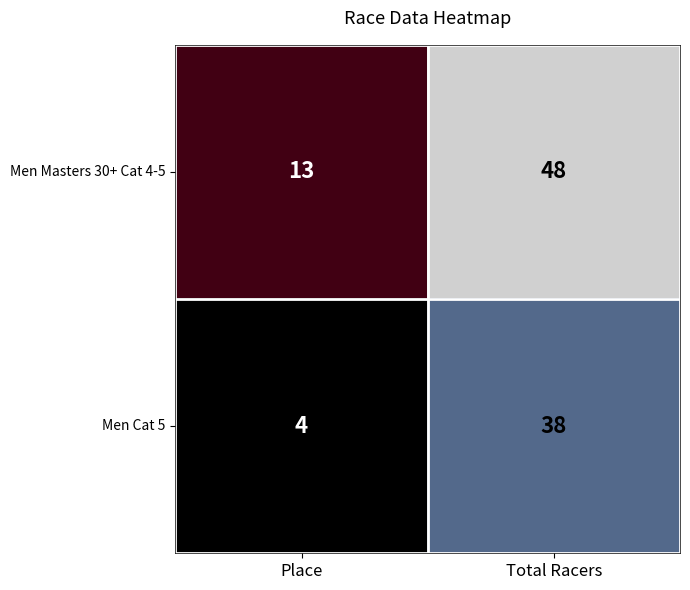

What is the smallest value displayed?

4